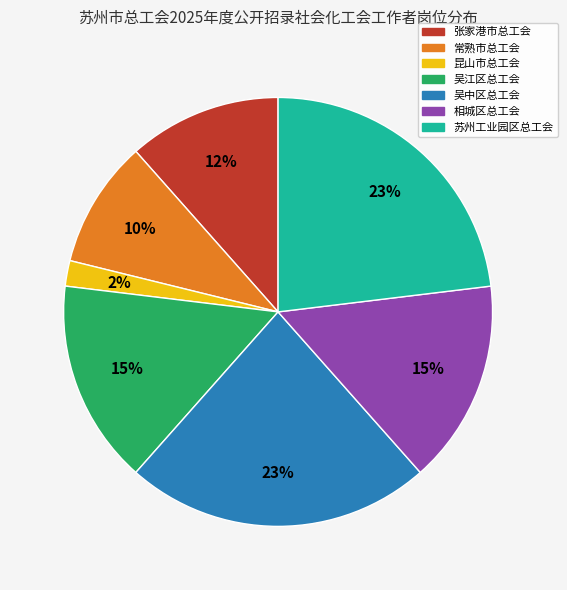

To the nearest percent, what is the average slice percentage?

14%